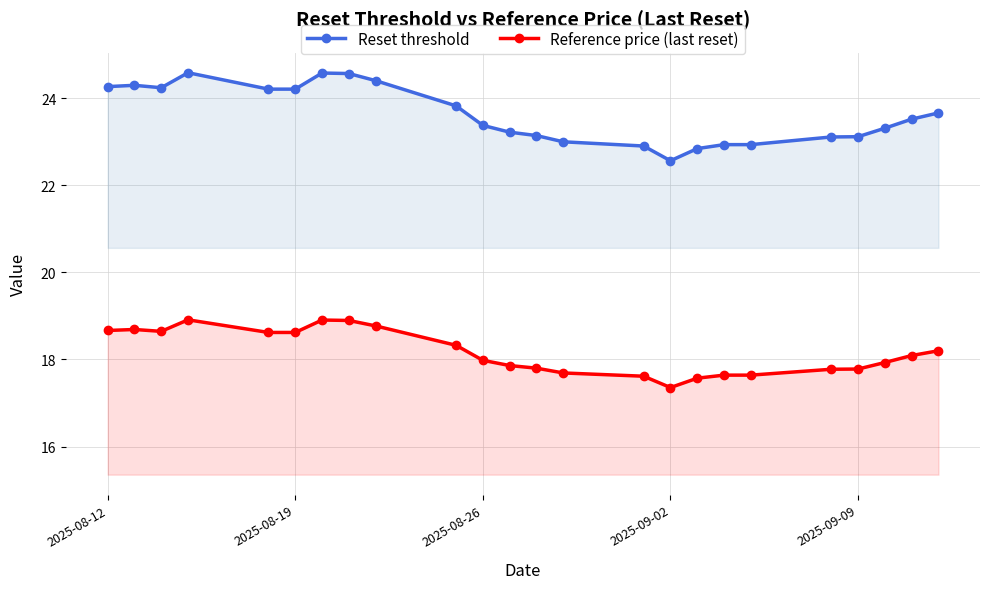

True or false: Reference price (last reset) and Reset threshold intersect in this chart.

False